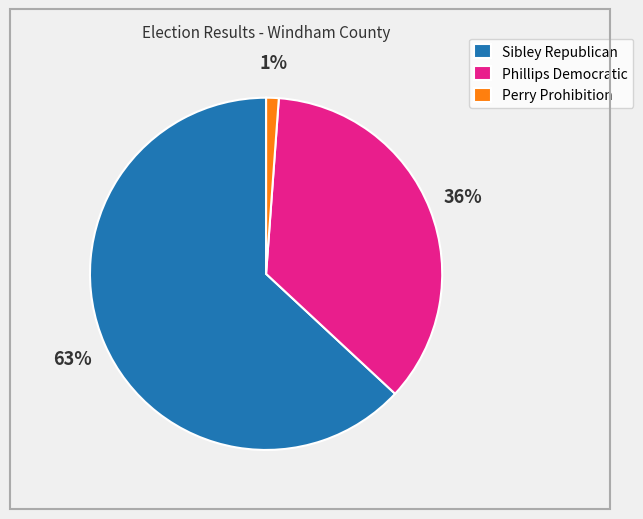

True or false: Sibley Republican accounts for 70% of the total.

False